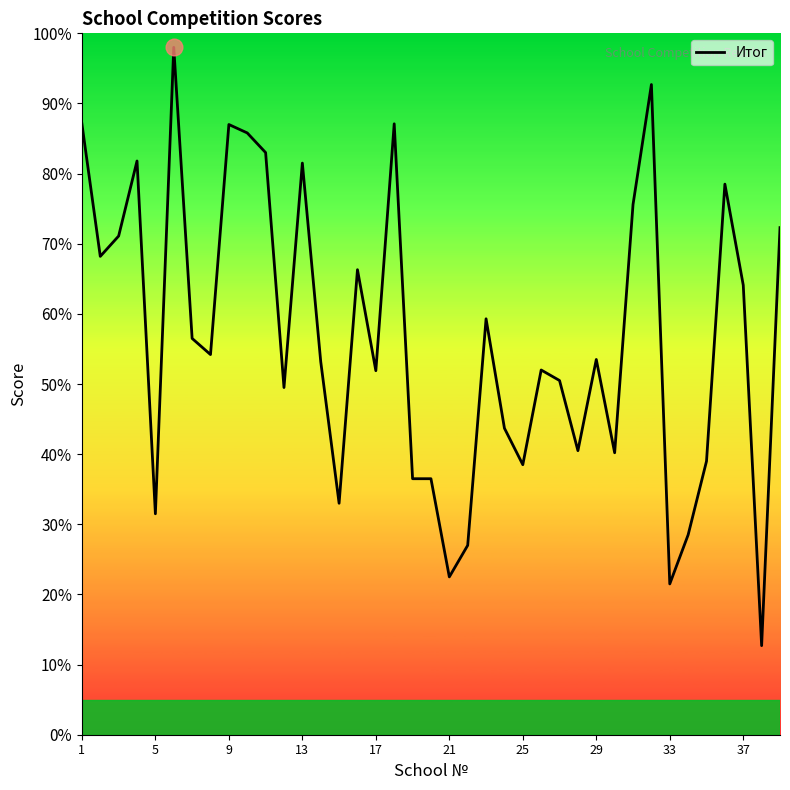

What is the minimum value shown in the chart?

12.7